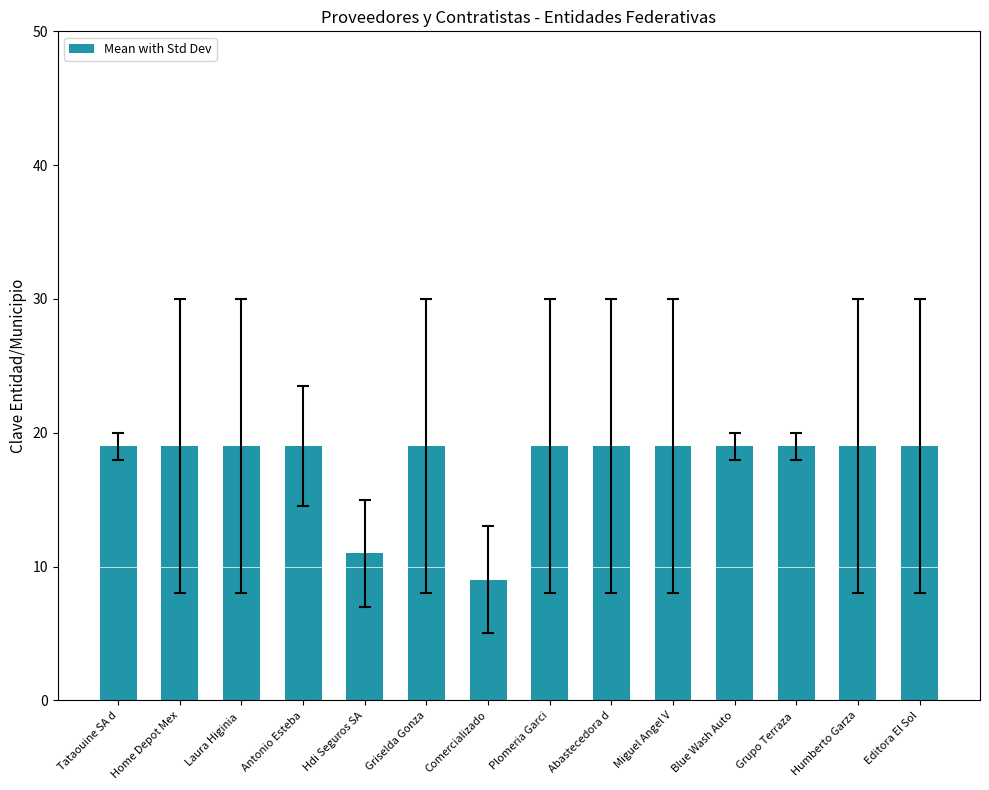

What is the sum of the values at Humberto Garza and Antonio Esteba?

38